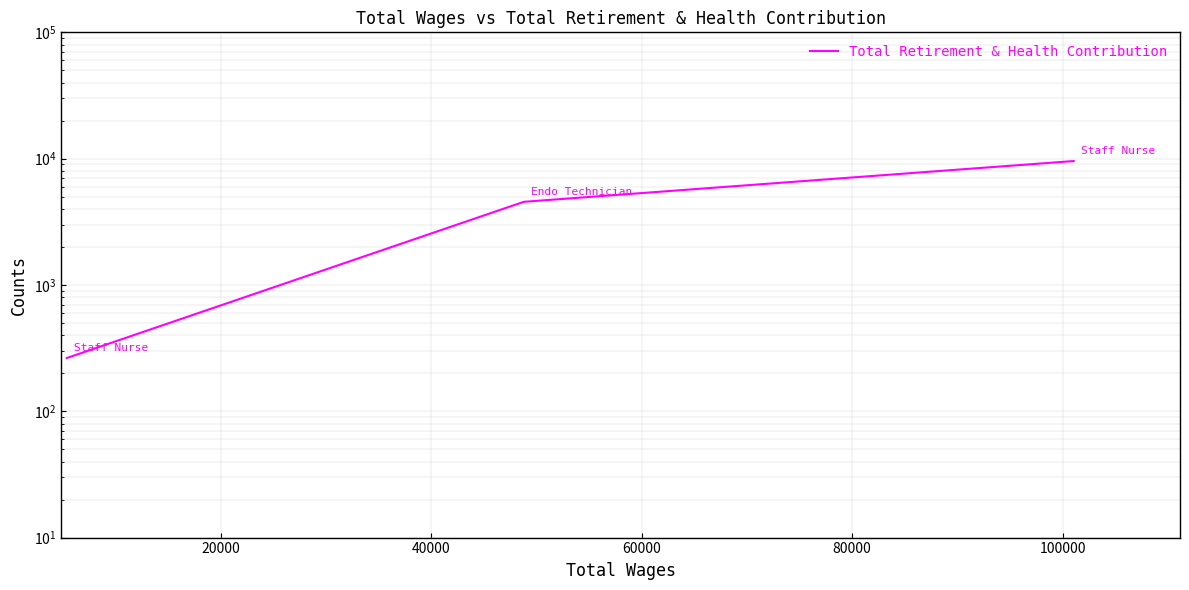

What is the difference between the maximum and minimum values?

9307